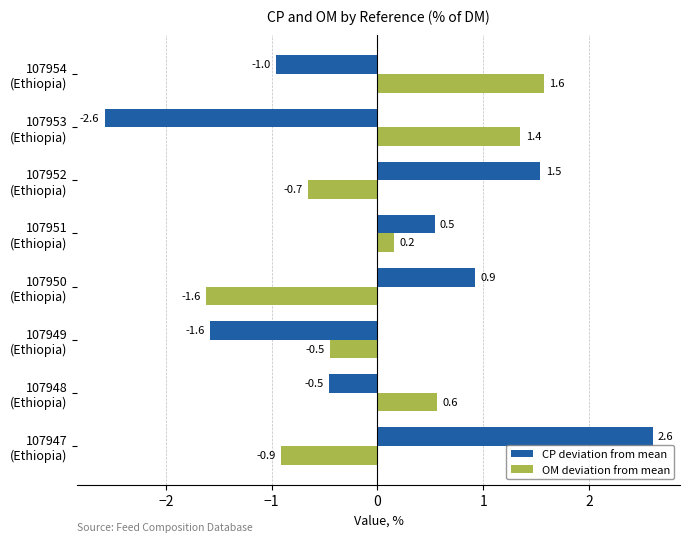

Which series has the largest range (max minus min)?

CP deviation from mean